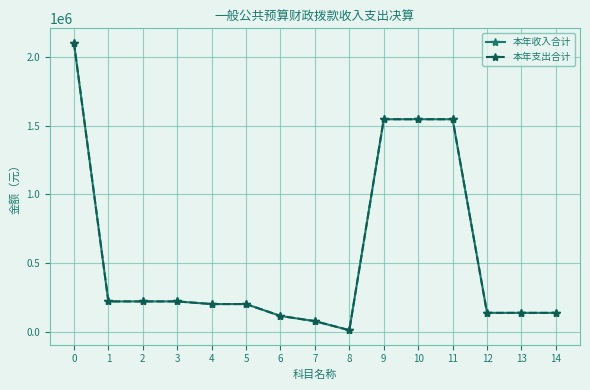

In 本年收入合计, how many points are lower than both neighbors (excluding endpoints)?

1